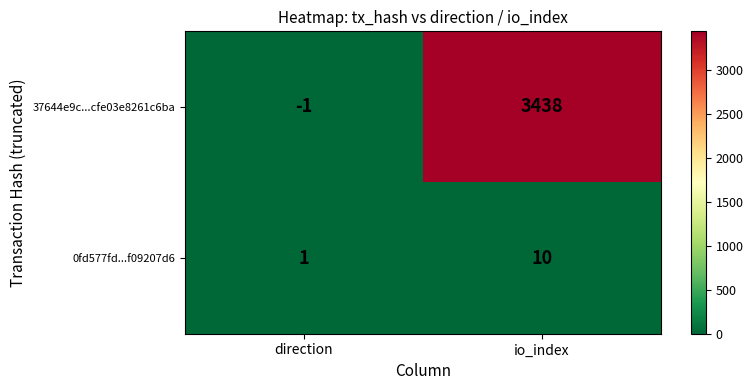

Rank the series by their average value, from highest to lowest.

37644e9c...cfe03e8261c6ba, 0fd577fd...f09207d6